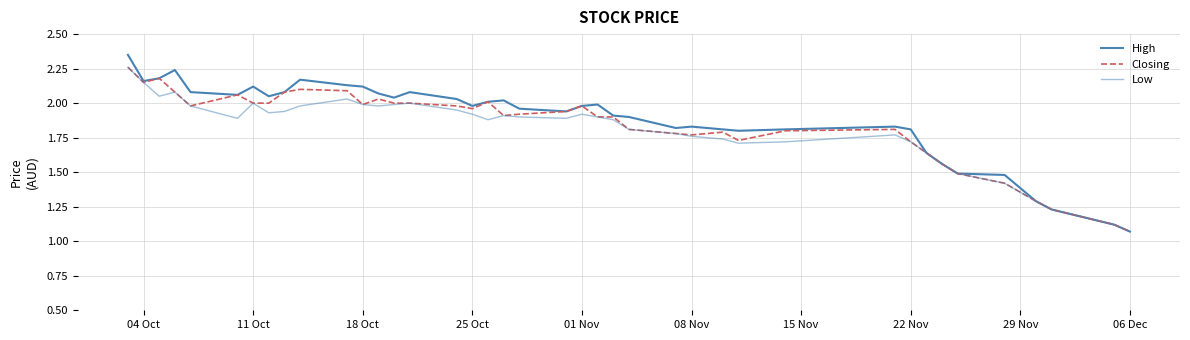

What is the difference between the second highest and minimum values in the Closing series?

1.1